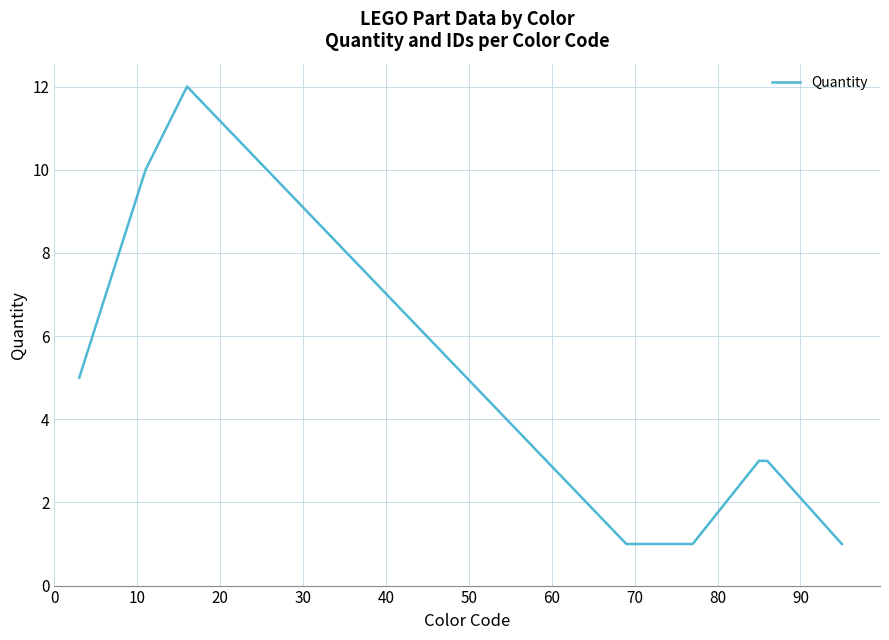

True or false: there are more than 0 points higher than both neighbors.

True